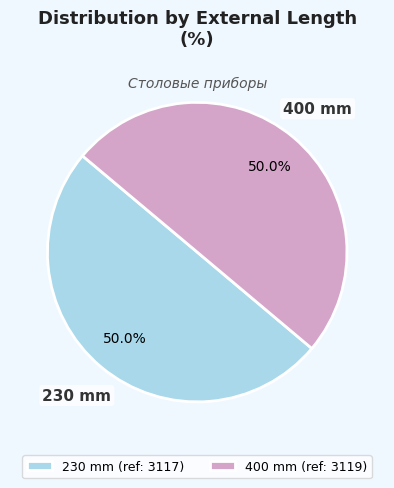

Count the number of slices in the pie.

2